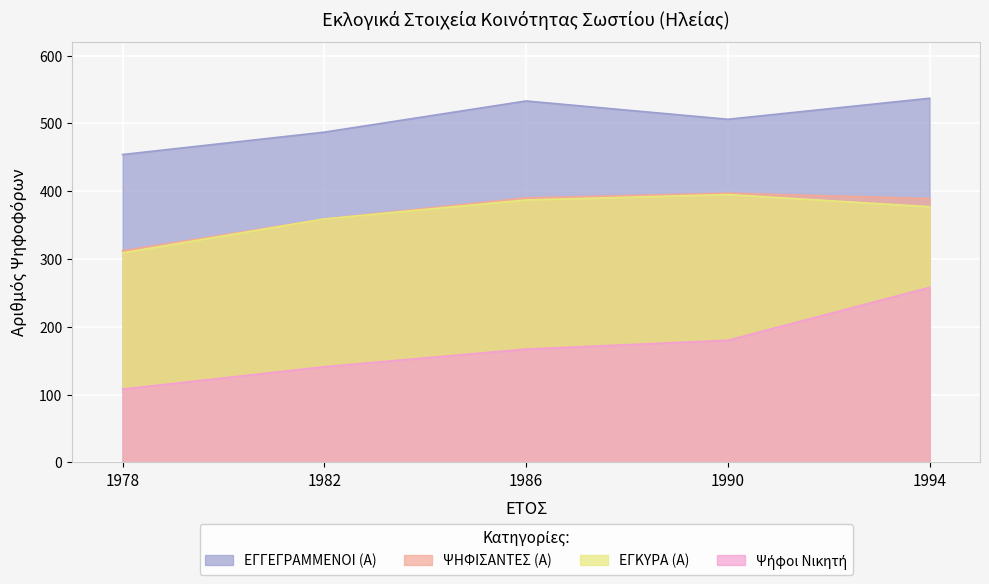

Reading left to right, what are all the values shown in this chart?

ΕΓΓΕΓΡΑΜΜΕΝΟΙ (Α): 1978=454	1982=487	1986=533	1990=506	1994=537
ΨΗΦΙΣΑΝΤΕΣ (Α): 1978=312	1982=359	1986=390	1990=397	1994=389
ΕΓΚΥΡΑ (Α): 1978=309	1982=359	1986=387	1990=395	1994=377
ΨΗΦΟΙ_WINNER: 1978=108	1982=141	1986=167	1990=180	1994=258